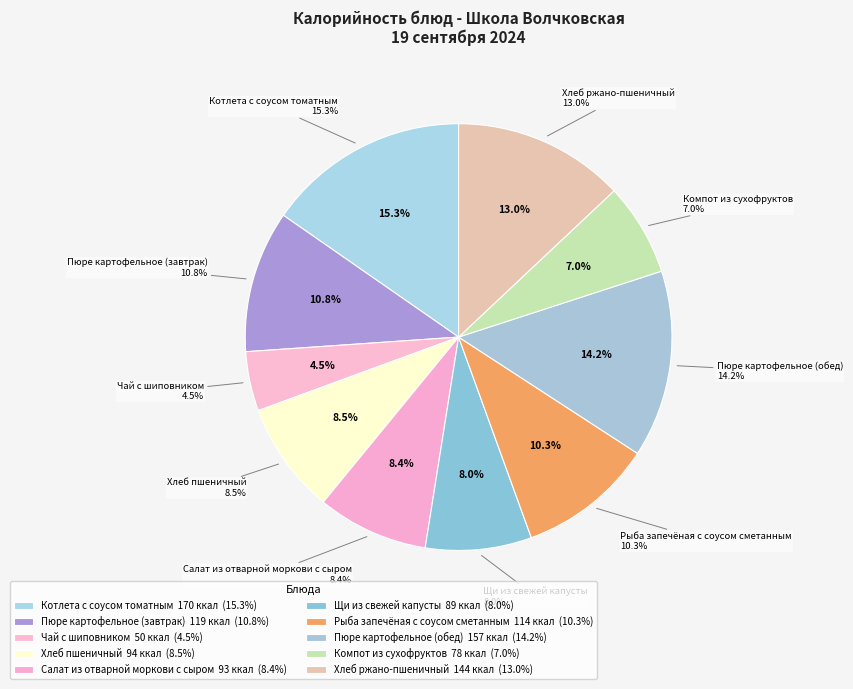

True or false: Котлета с соусом томатным accounts for 4% of the total.

False